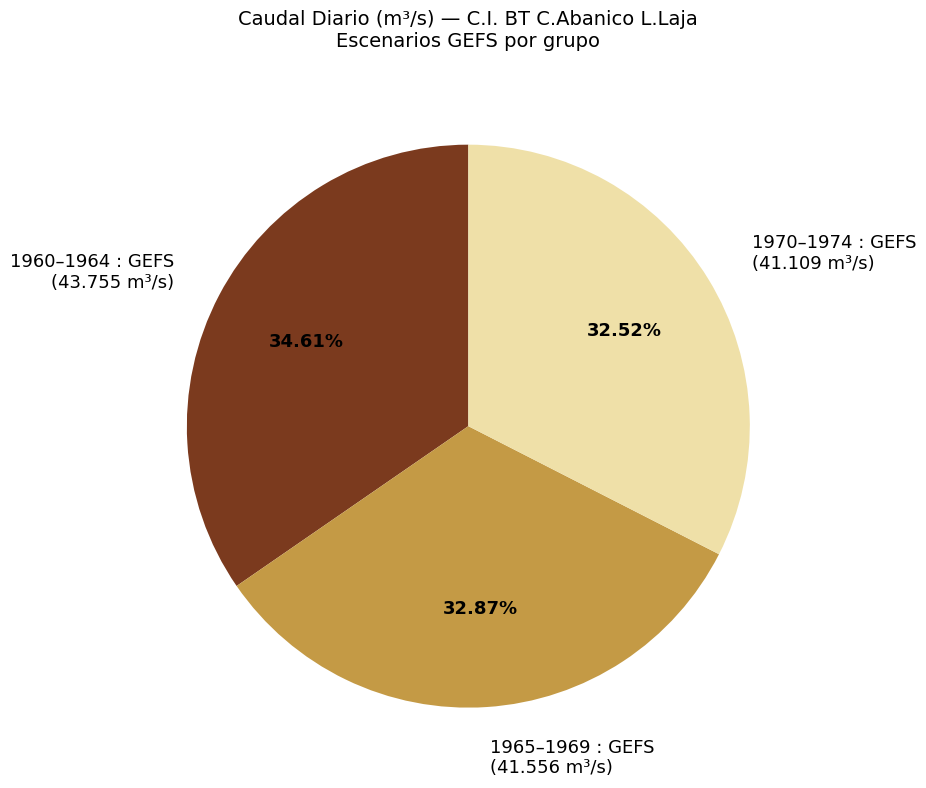

Which has a higher value, 1960–1964 : GEFS (43.755 m³/s) or 1970–1974 : GEFS (41.109 m³/s)?

1960–1964 : GEFS (43.755 m³/s)